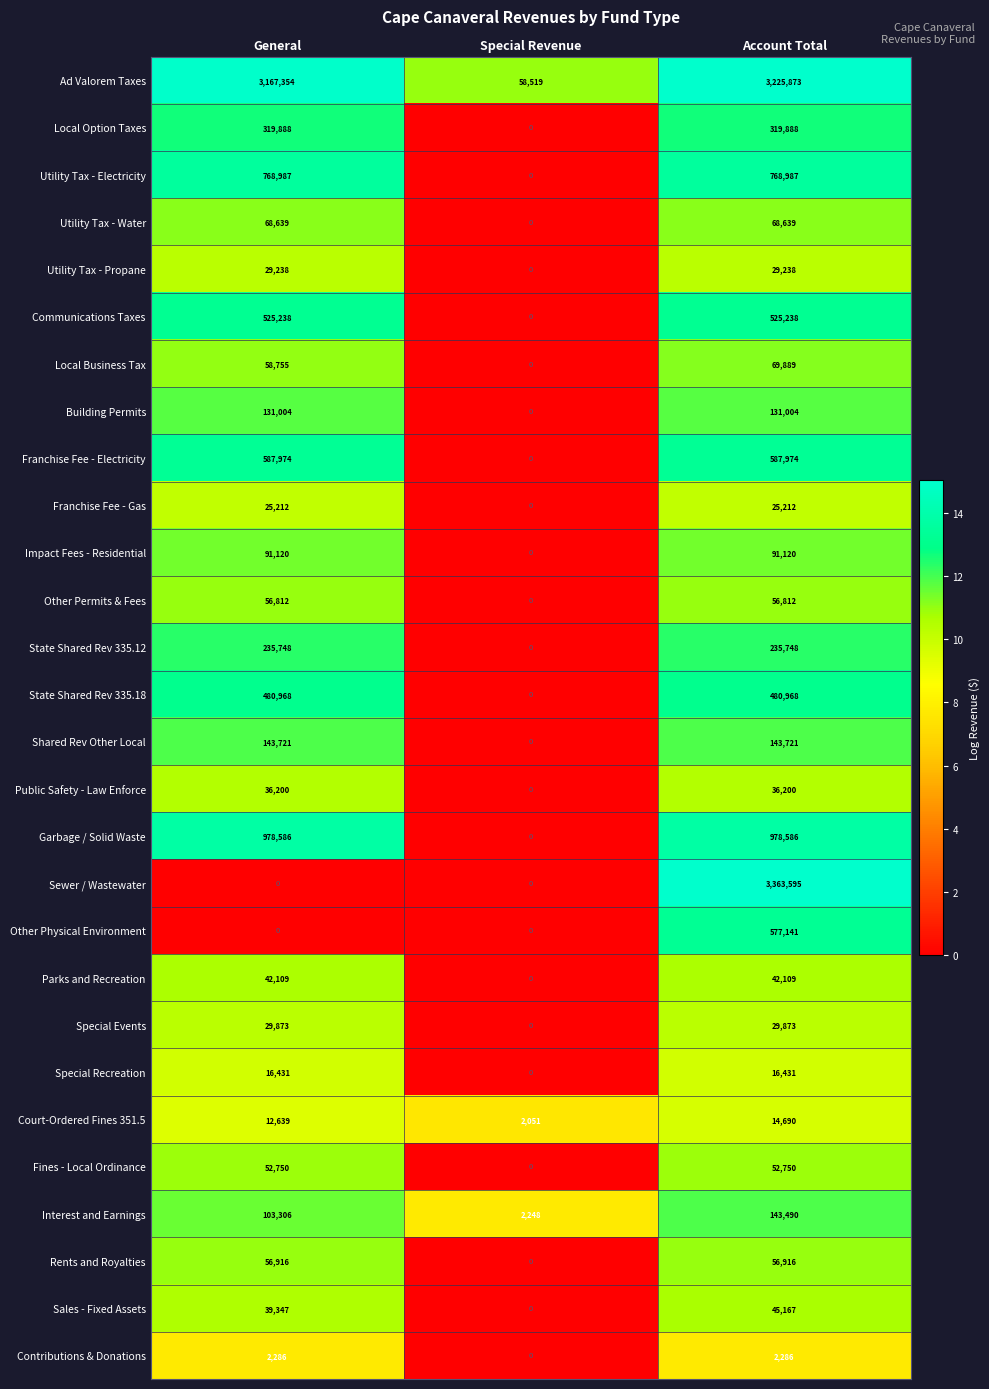

What is the maximum value shown in the chart?

3363595